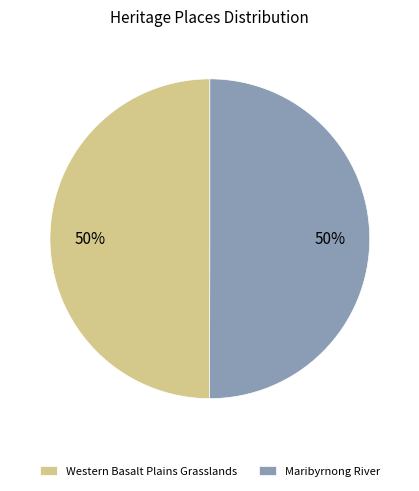

Do Western Basalt Plains Grasslands and Maribyrnong River together represent more than half of the pie?

Yes